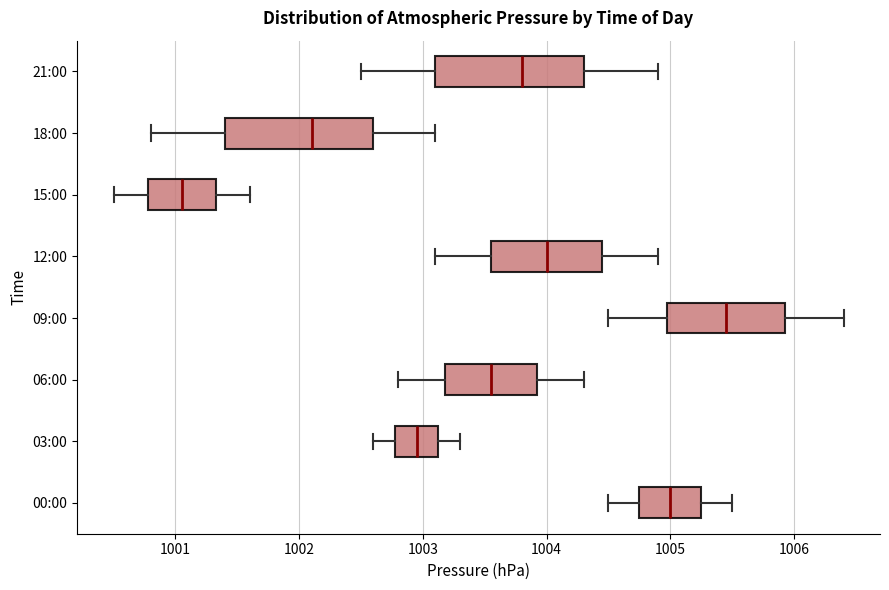

Reading bottom to top, read every box against the x-axis: the position of its median line, the range the box covers, and the ends of its whiskers. The values are not printed on the chart, so give them approximately, as read against the axis.

00:00: median 1005.0, box 1004.8 to 1005.3, whiskers 1004.5 to 1005.5
03:00: median 1003.0, box 1002.8 to 1003.1, whiskers 1002.6 to 1003.3
06:00: median 1003.6, box 1003.2 to 1003.9, whiskers 1002.8 to 1004.3
09:00: median 1005.5, box 1005.0 to 1005.9, whiskers 1004.5 to 1006.4
12:00: median 1004.0, box 1003.6 to 1004.5, whiskers 1003.1 to 1004.9
15:00: median 1001.1, box 1000.8 to 1001.3, whiskers 1000.5 to 1001.6
18:00: median 1002.1, box 1001.4 to 1002.6, whiskers 1000.8 to 1003.1
21:00: median 1003.8, box 1003.1 to 1004.3, whiskers 1002.5 to 1004.9